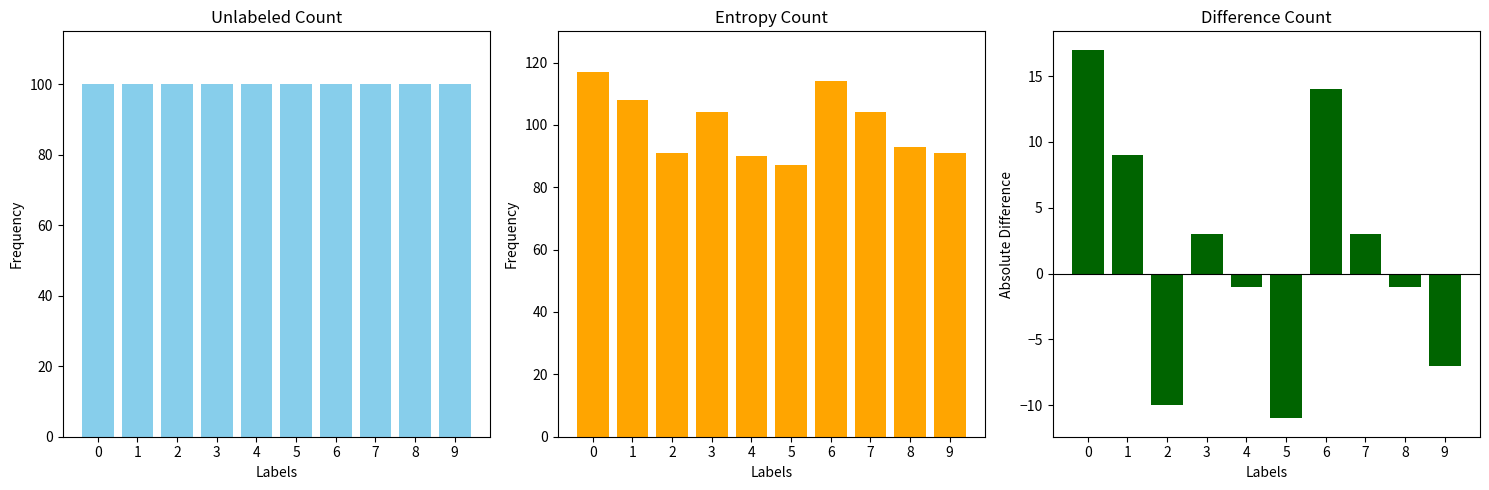

Which has a higher value, 9 or 4?

9